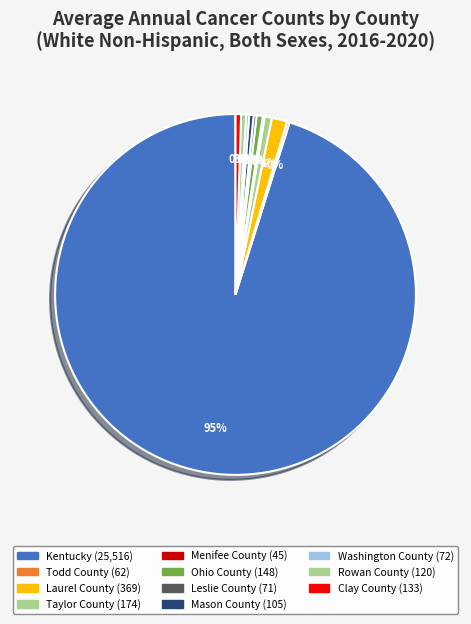

To the nearest percent, what percentage of the pie is Kentucky?

95%